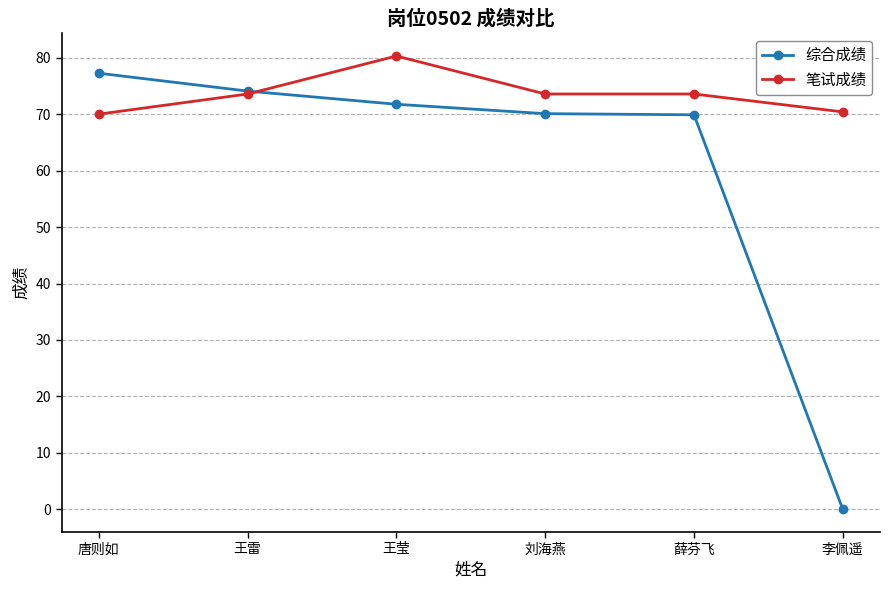

True or false: 笔试成绩 has more than 0 interior local peaks.

True